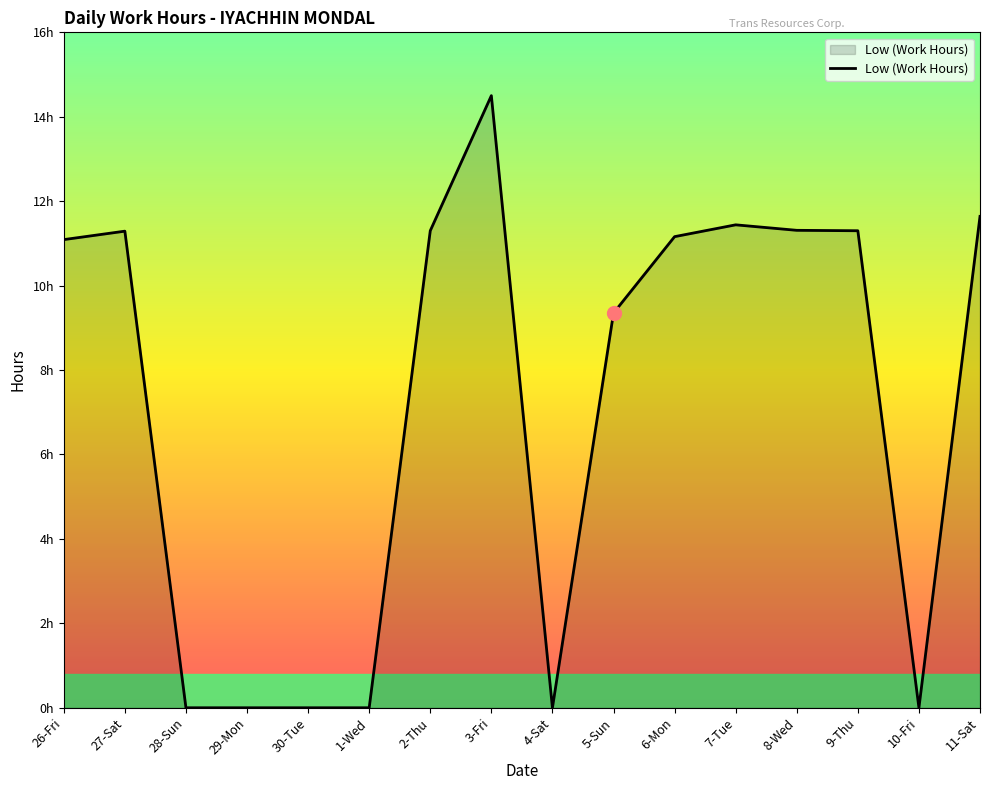

Does the chart have visible grid lines?

No